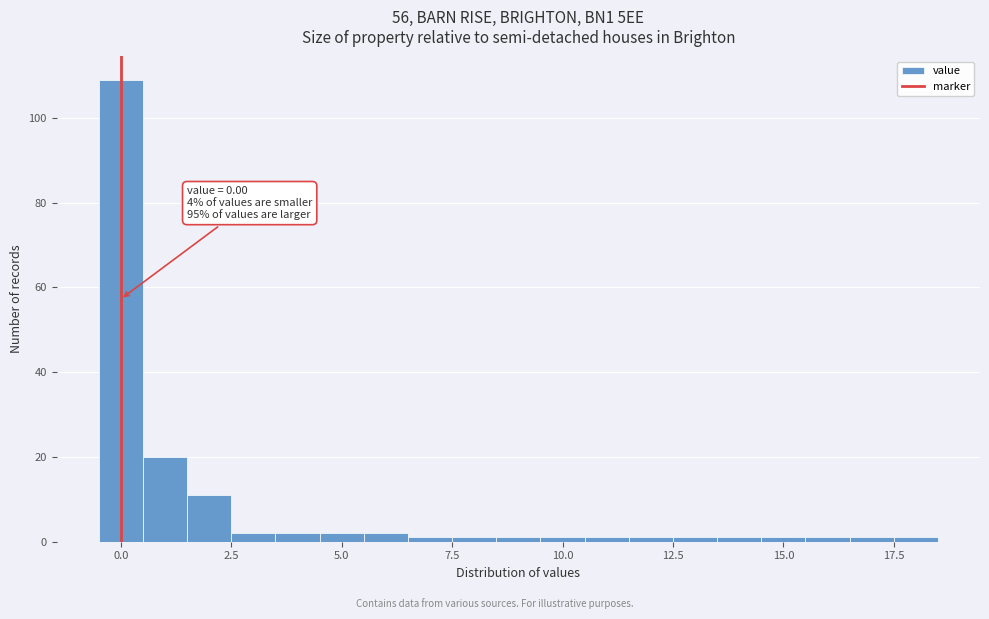

Around what value on the x-axis is the tallest bar? Give the approximate position of its centre, as read against the axis.

0.0